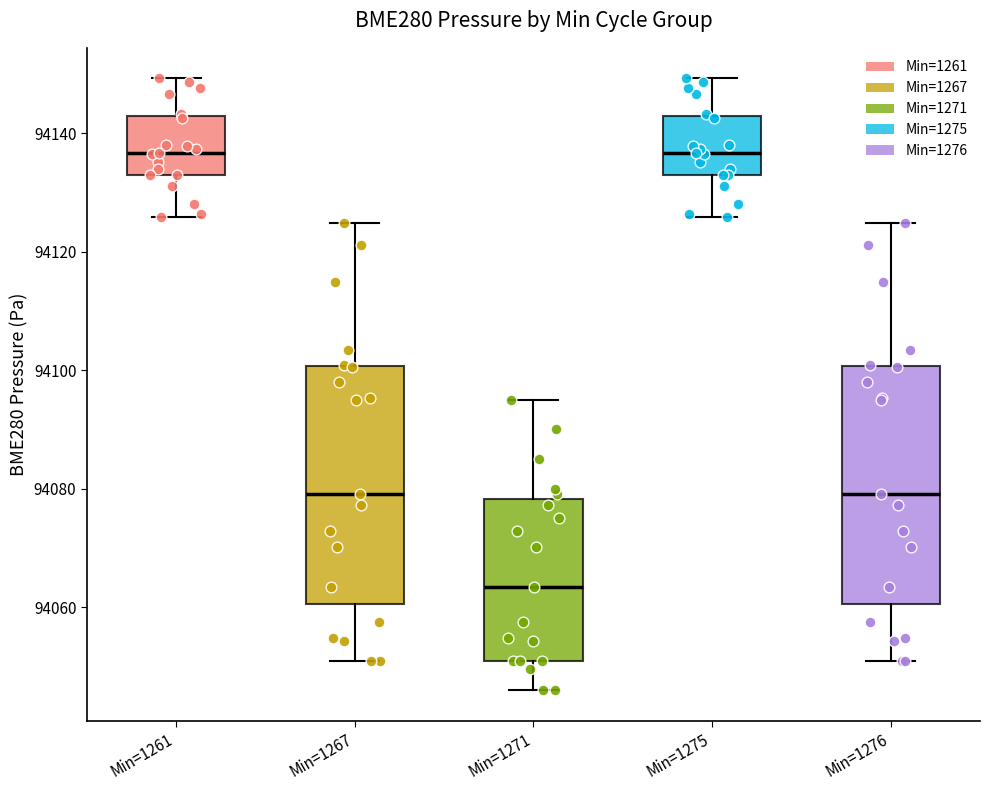

Where does the median line of the box for Min=1261 sit on the y-axis? The values are not printed on the chart, so give them approximately, as read against the axis.

94136